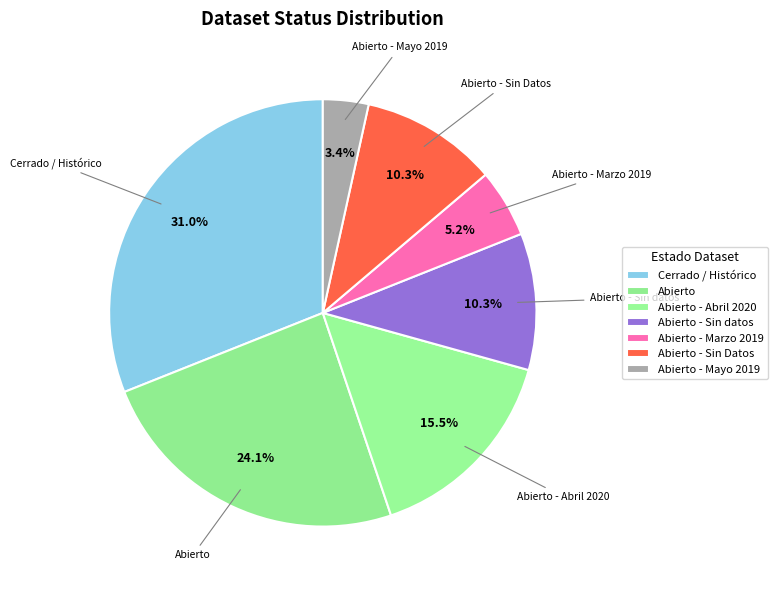

Is the sum of Abierto - Sin Datos and Abierto - Mayo 2019 greater than half?

No